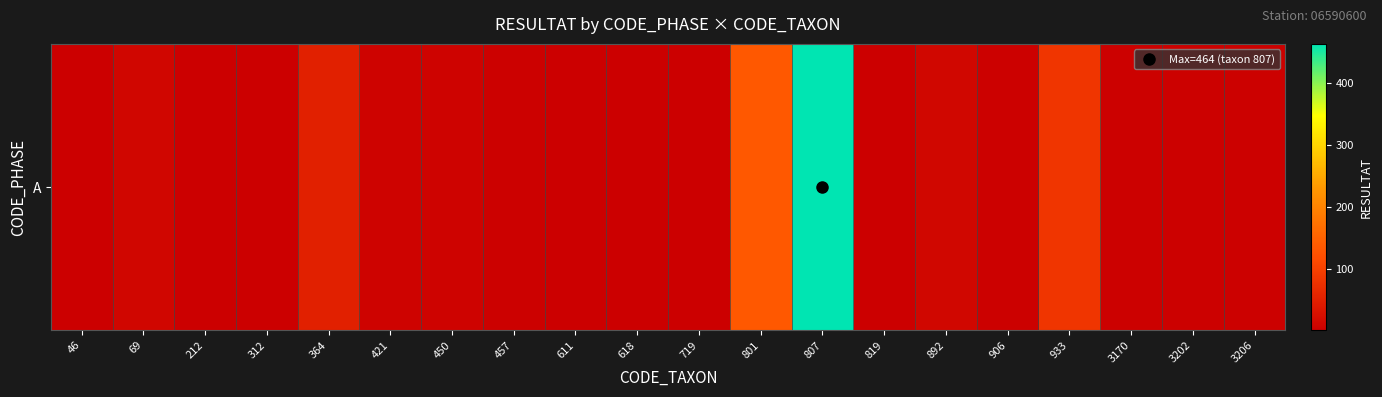

What is the greatest value displayed?

464